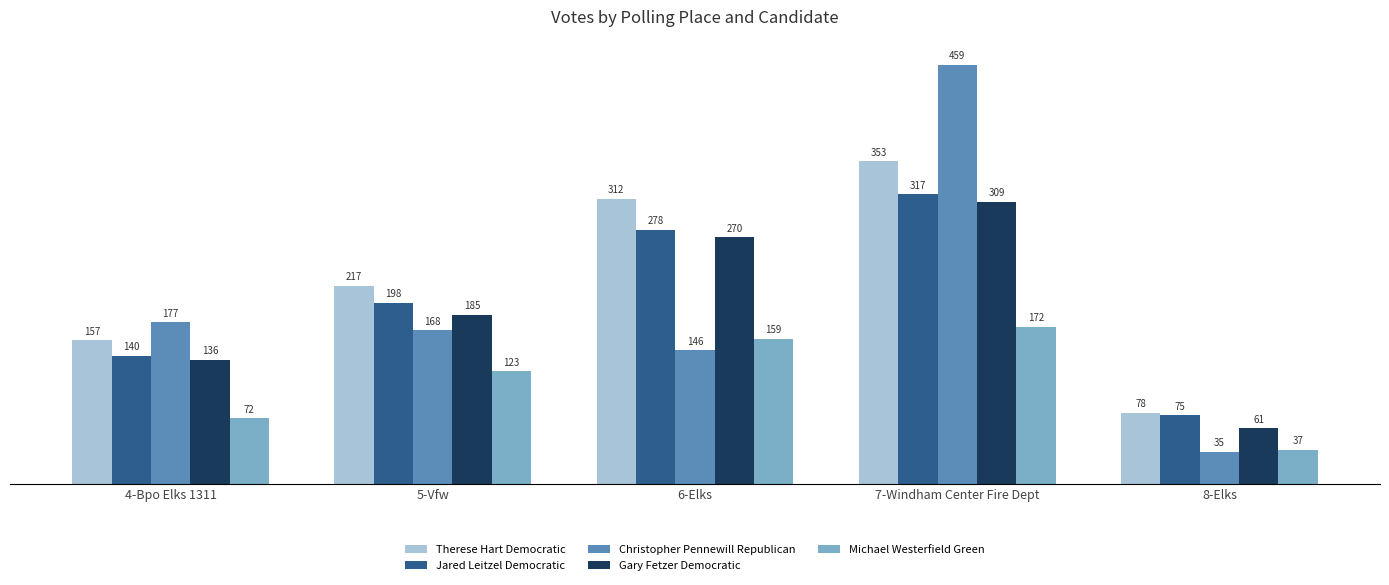

What position from the left is 4-Bpo Elks 1311?

1